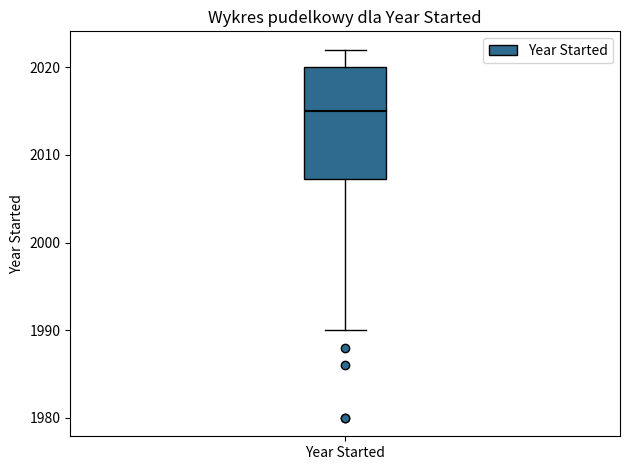

Read this box plot against the y-axis: the position of the median line, the range covered by the box, and the ends of both whiskers. The values are not printed on the chart, so give them approximately, as read against the axis.

median 2015, box 2007 to 2020, whiskers 1990 to 2022